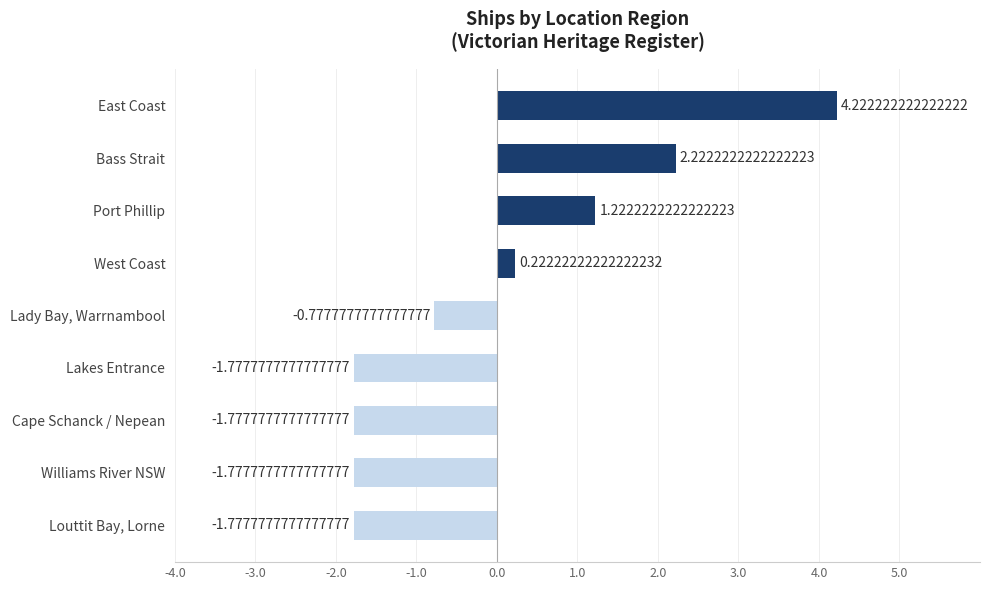

Where is the data nearest to the value 1?

Port Phillip